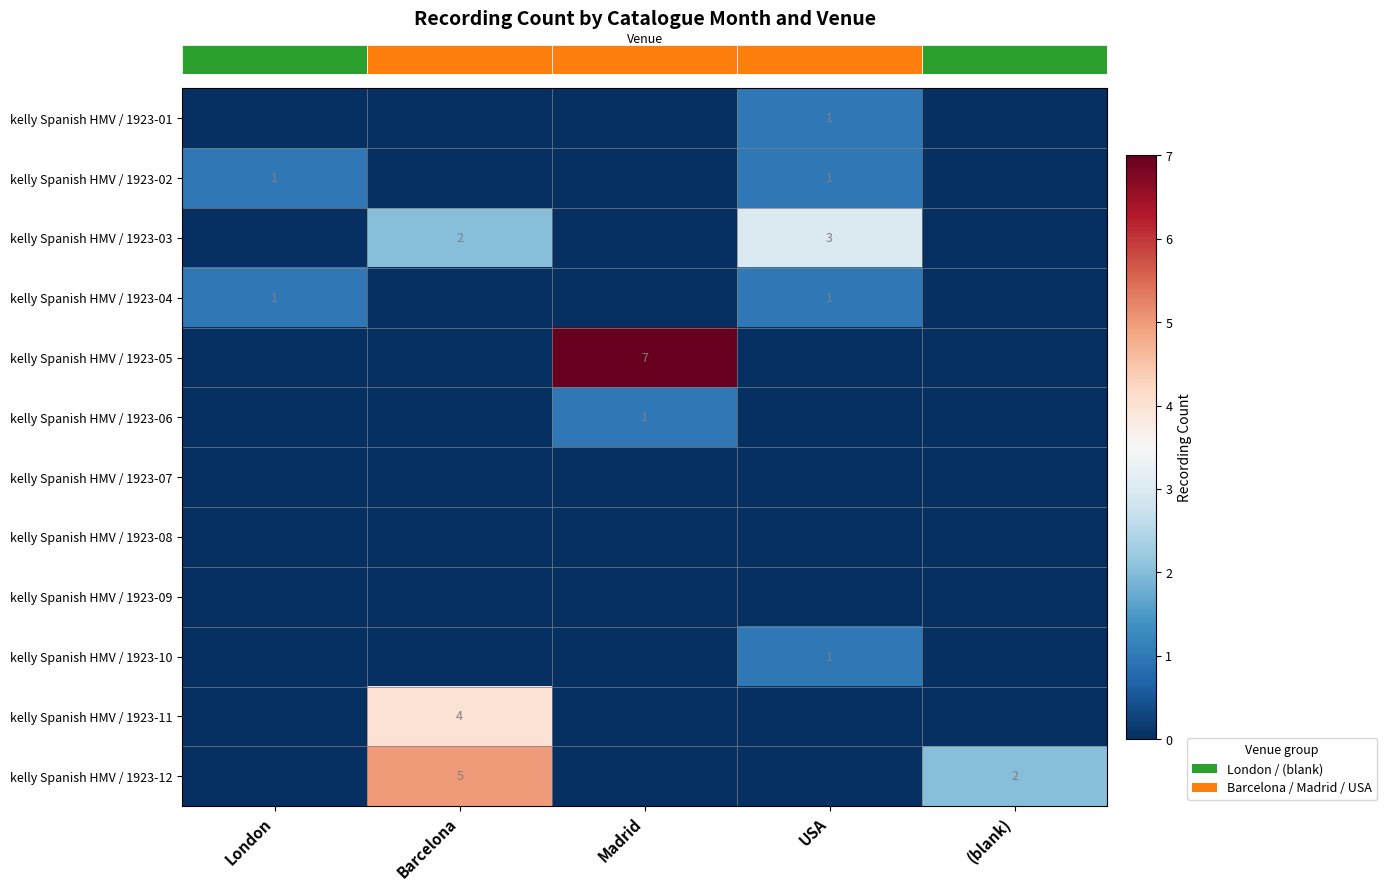

At which label is row_0 closest to 0?

London